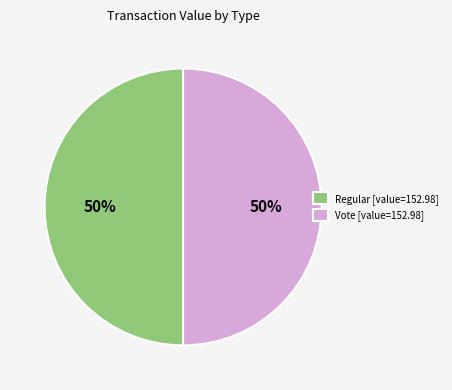

Is it true that Regular [value=152.98] is 64% of the pie?

False